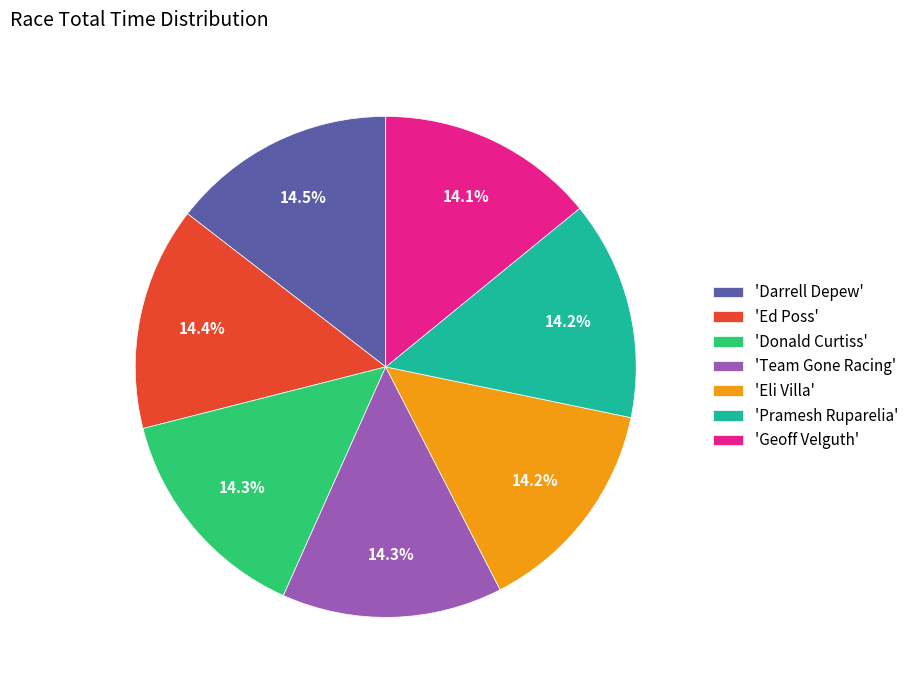

Is 'Pramesh Ruparelia' the majority of the pie?

No